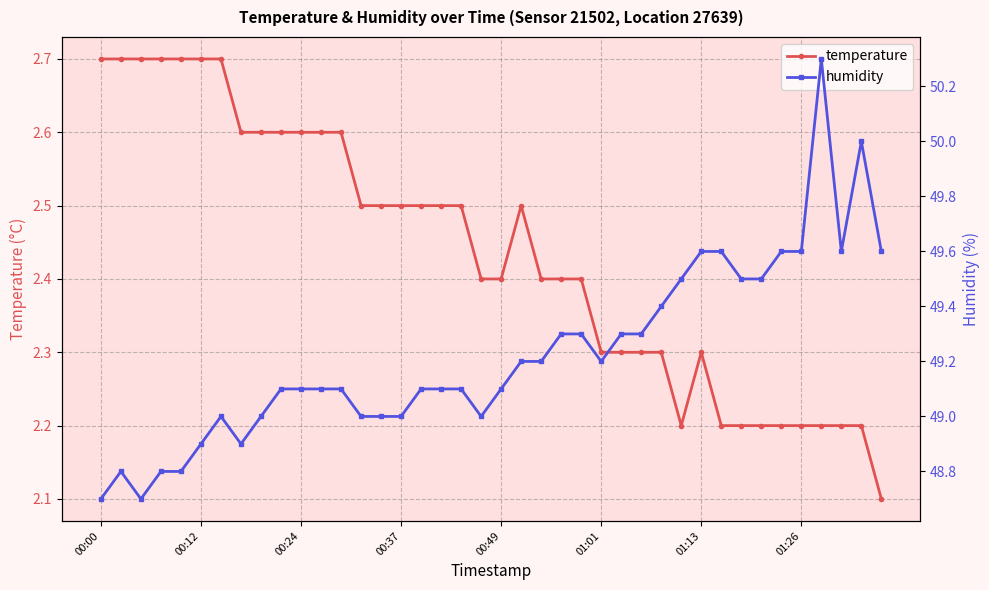

In temperature, how many points are lower than both neighbors (excluding endpoints)?

1